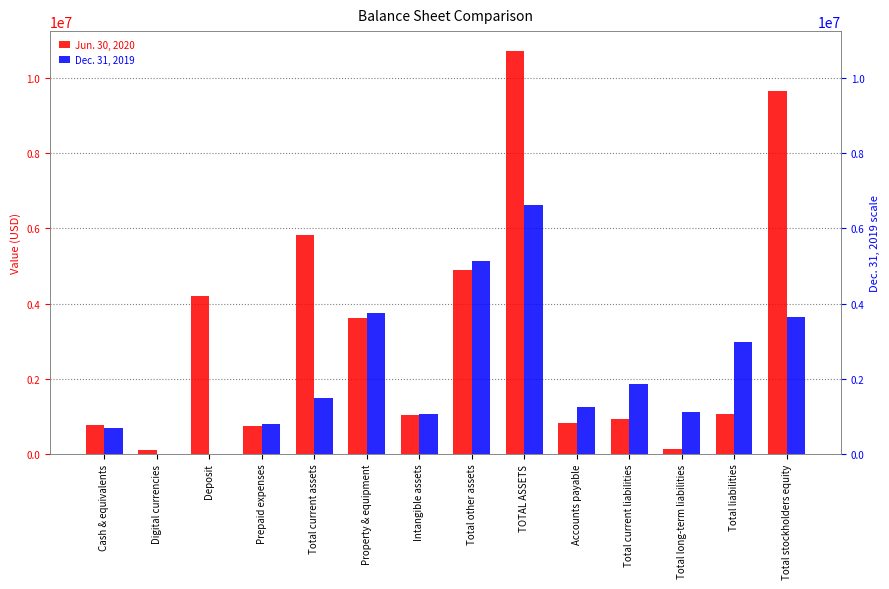

Reading left to right, transcribe all the data shown in this chart.

Jun. 30, 2020: Cash & equivalents=775119	Digital currencies=108700	Deposit=4195200	Prepaid expenses=741138	Total current assets=5820157	Property & equipment=3613529	Intangible assets=1037990	Total other assets=4896689	TOTAL ASSETS=10716846	Accounts payable=831784	Total current liabilities=928856	Total long-term liabilities=129755	Total liabilities=1058611	Total stockholders equity=9658235
Dec. 31, 2019: Cash & equivalents=692963	Digital currencies=1141	Deposit=0	Prepaid expenses=800024	Total current assets=1494128	Property & equipment=3754969	Intangible assets=1073578	Total other assets=5125834	TOTAL ASSETS=6619962	Accounts payable=1238197	Total current liabilities=1852705	Total long-term liabilities=1119585	Total liabilities=2972290	Total stockholders equity=3647672